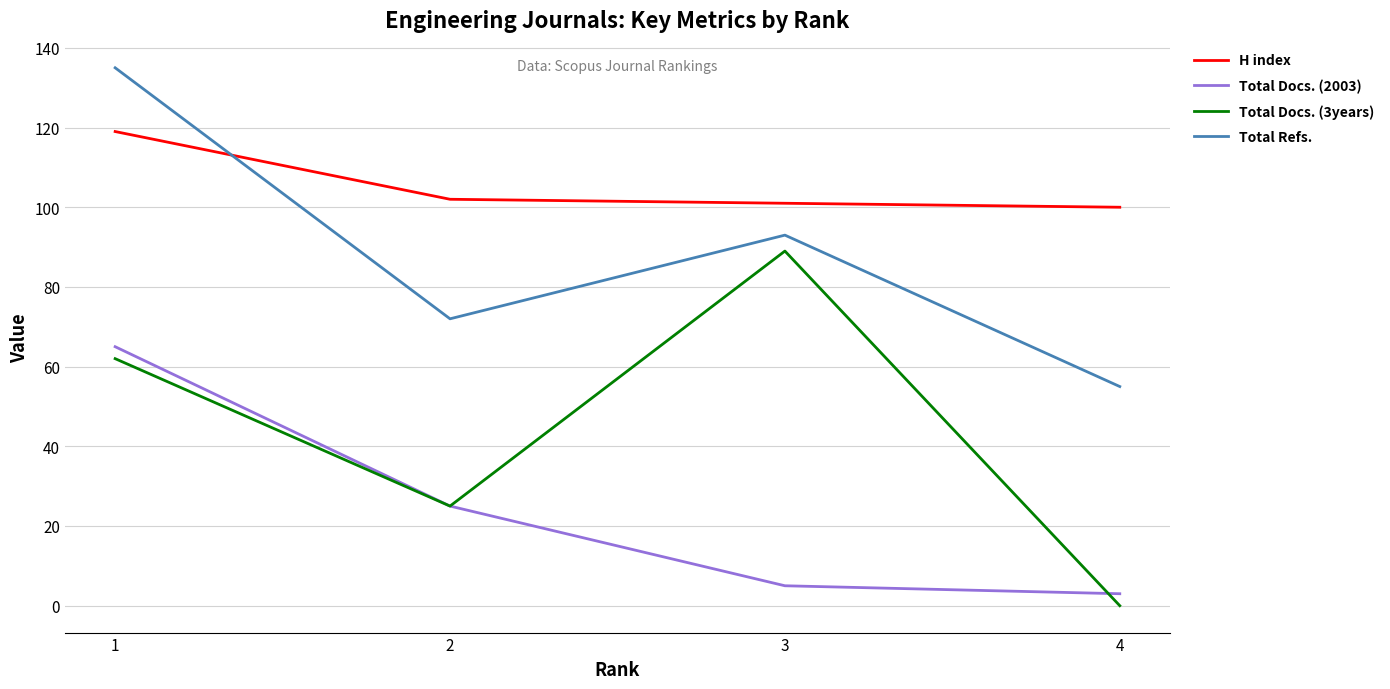

Is this an area chart (filled region under the line)?

No